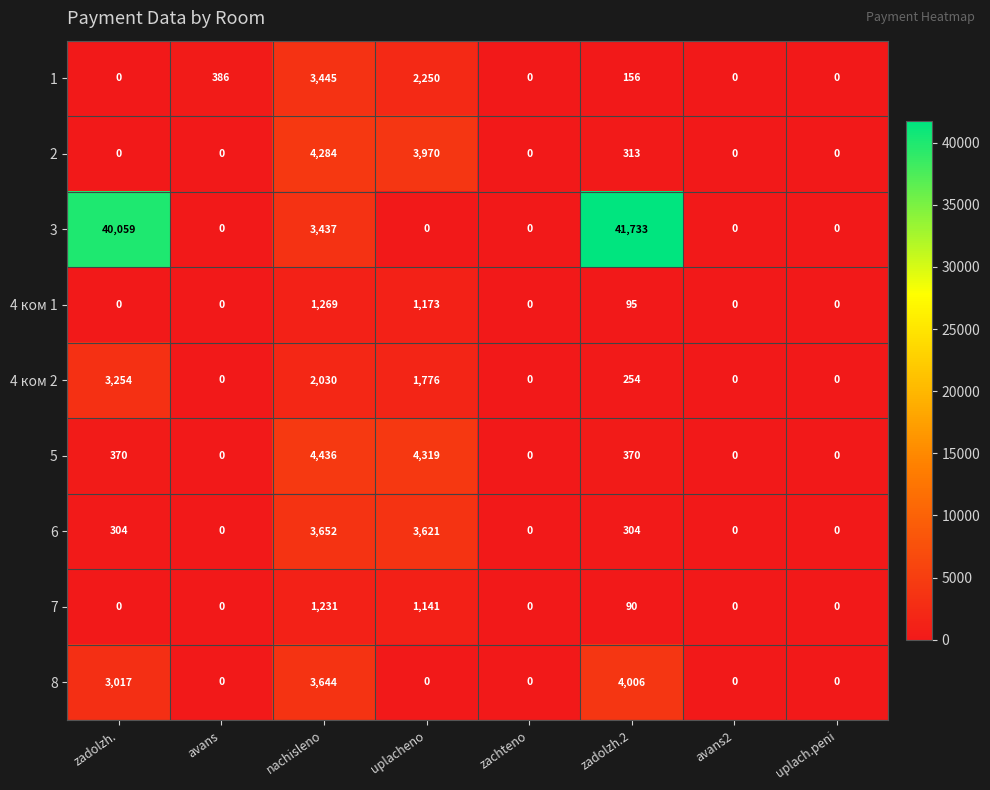

At how many categories does at least one series exceed 3131?

4